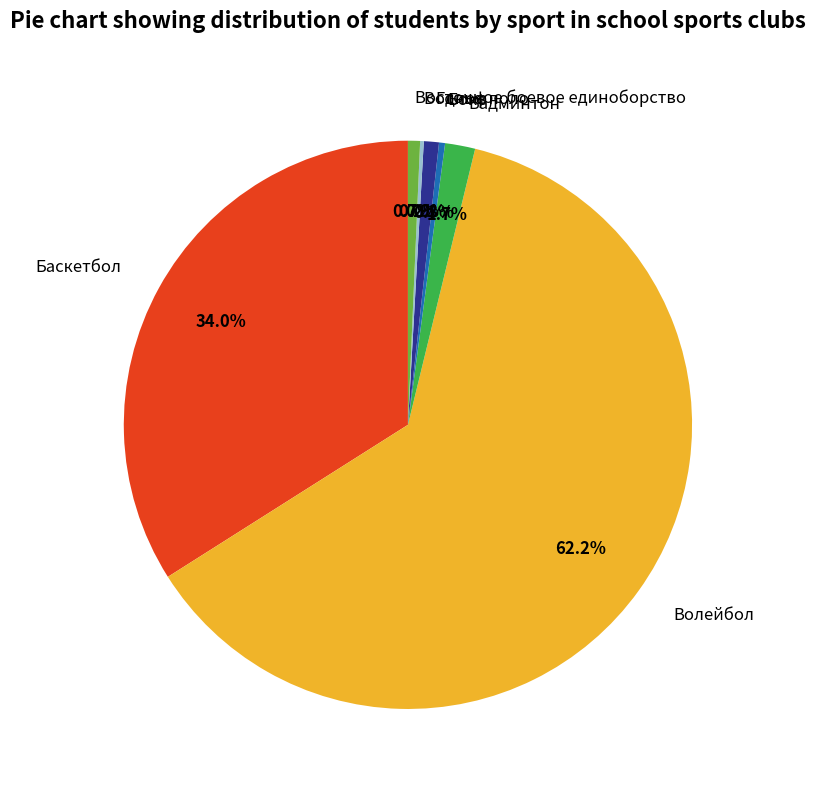

To the nearest percent, what is the difference between the Гольф and Бокс slice percentages?

1%